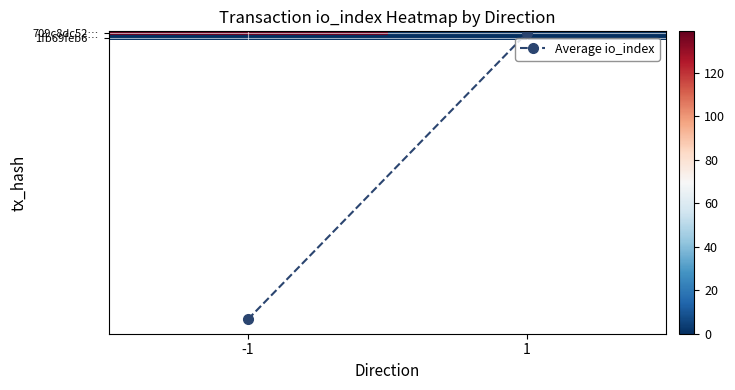

What is the total value across all series at -1?

208.5